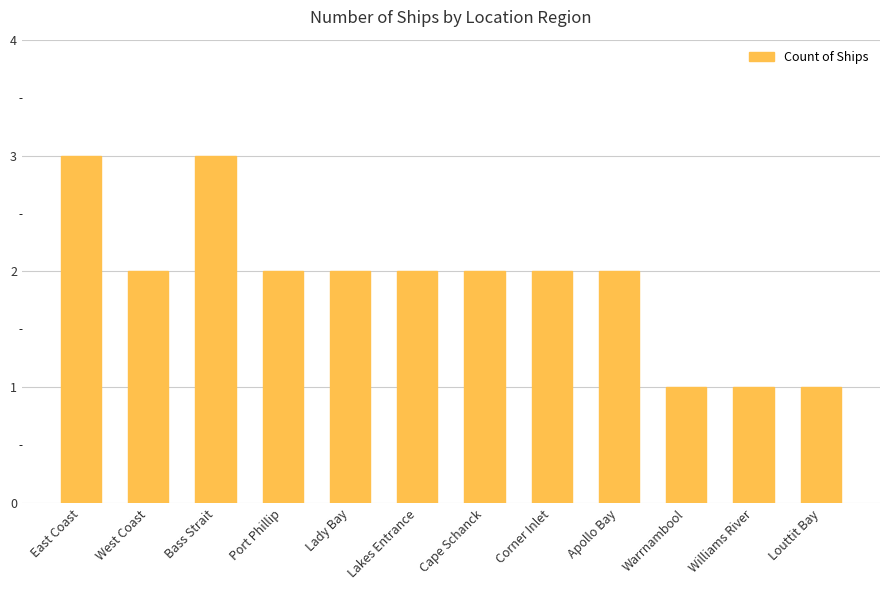

What is the difference between the second highest and second lowest values?

2